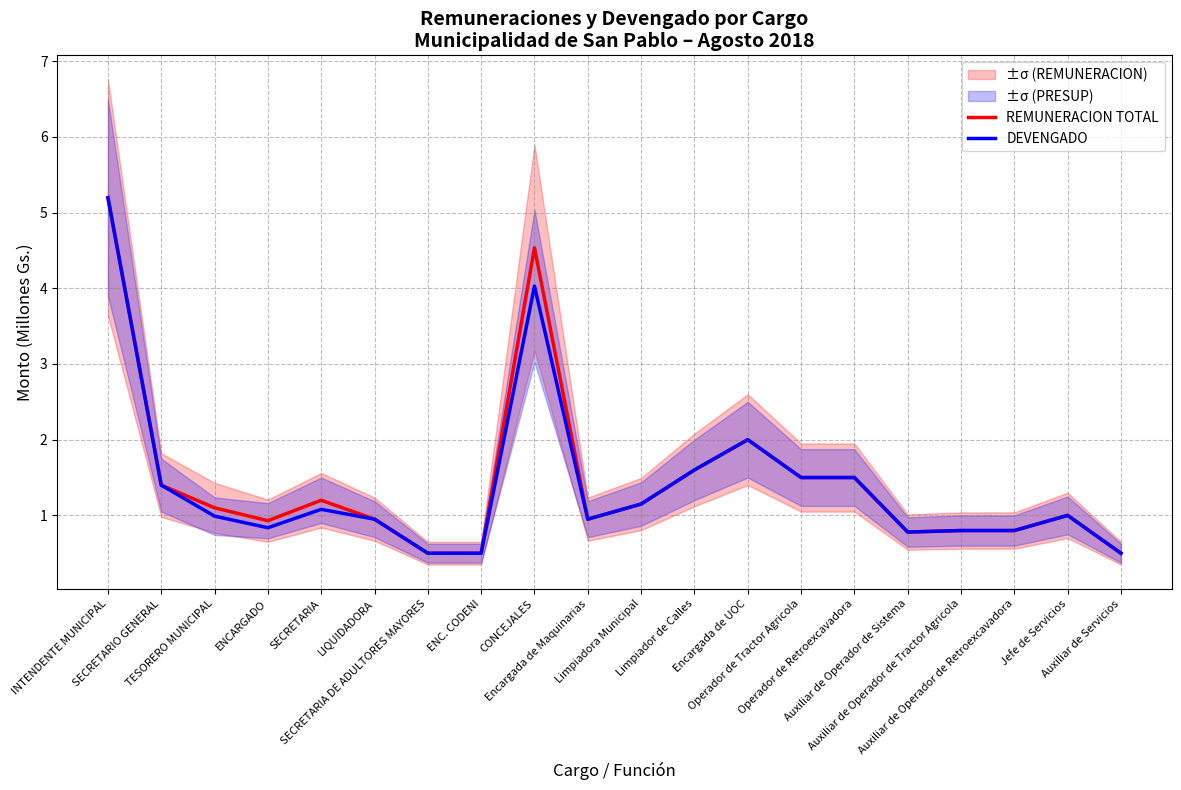

What is the sum of the DEVENGADO values at TESORERO MUNICIPAL and Auxiliar de Operador de Retroexcavadora?

1.8